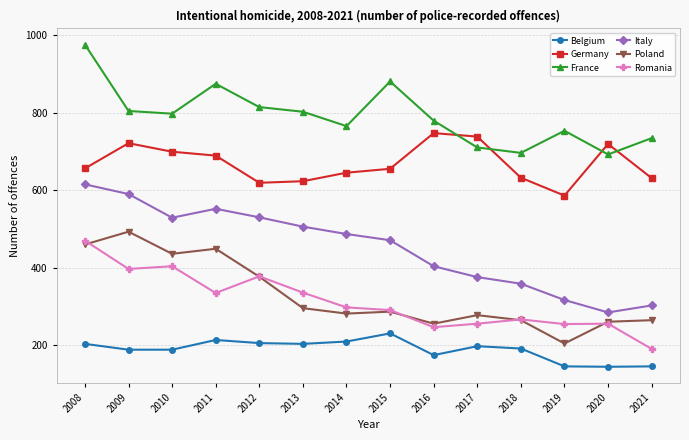

At which label does Germany reach its peak?

2016